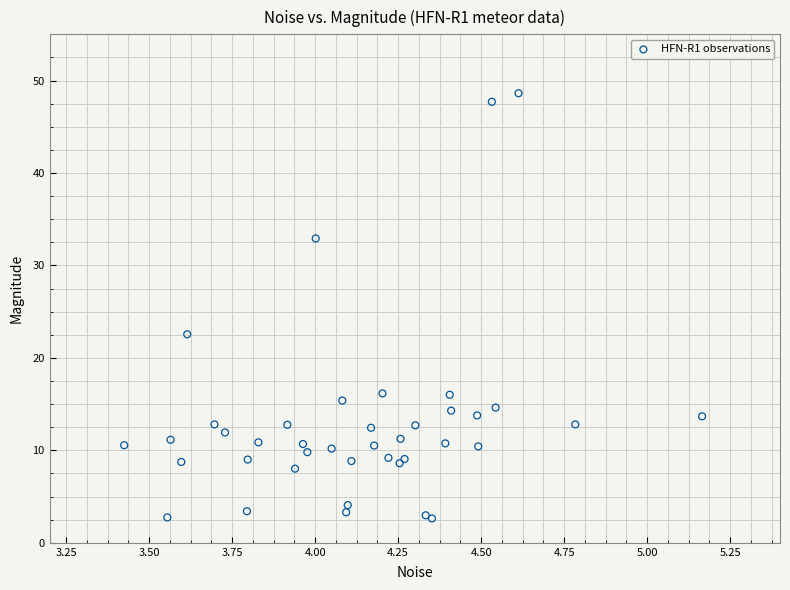

What Y value in the scatter plot is closest to 25?

22.6